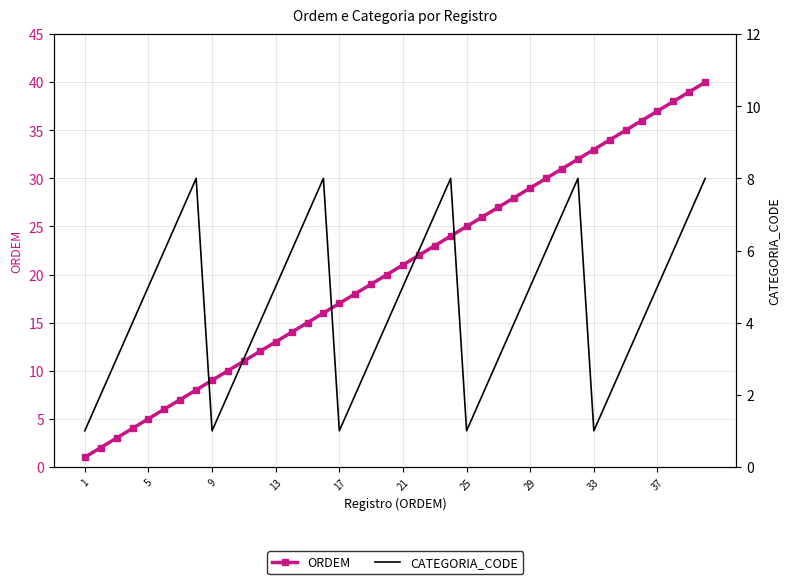

True or false: ORDEM has more than 1 interior local peaks.

False